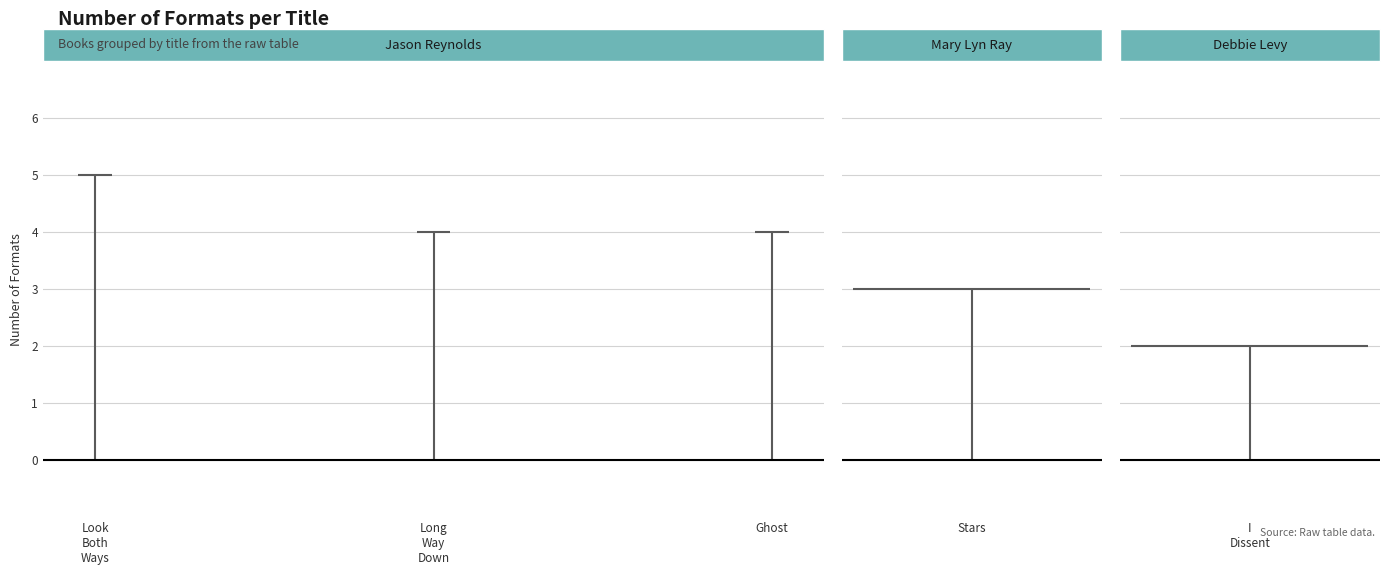

What is the value of the 5th bar from the left?

2